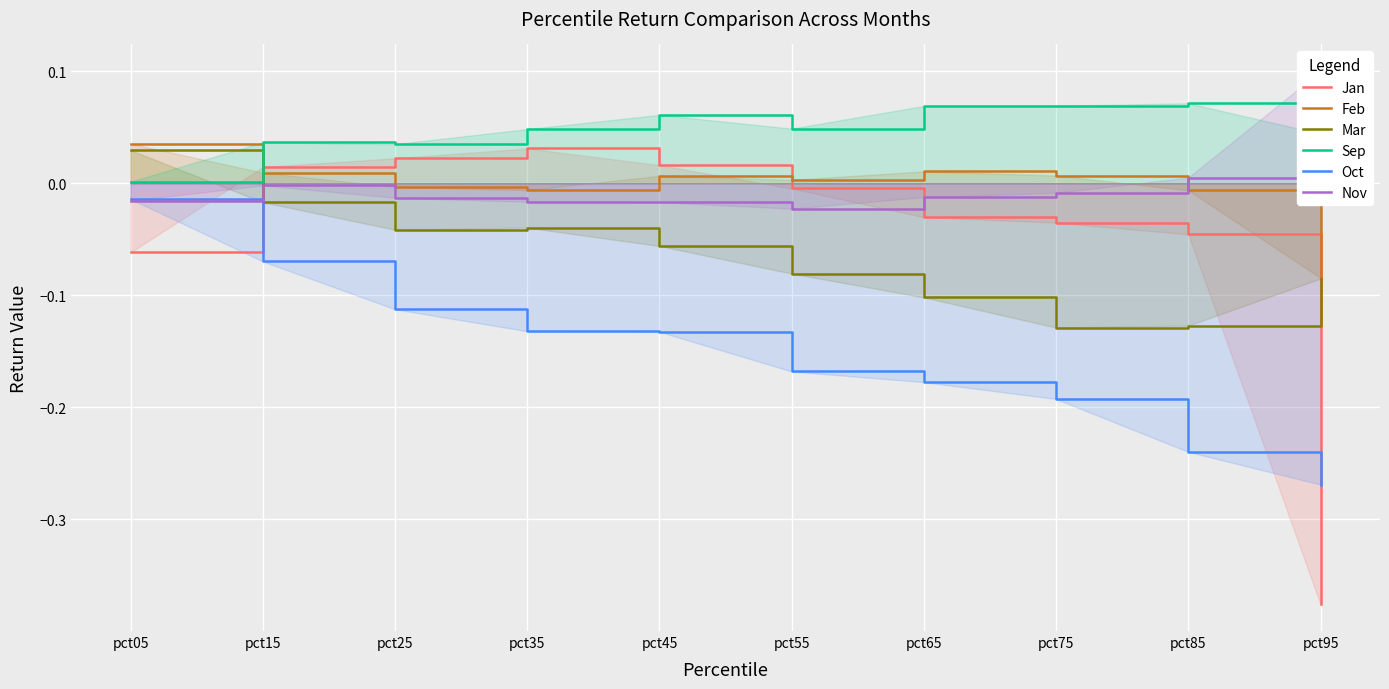

Rank the categories by Nov value from lowest to highest.

pct55, pct45, pct35, pct05, pct25, pct65, pct75, pct15, pct85, pct95